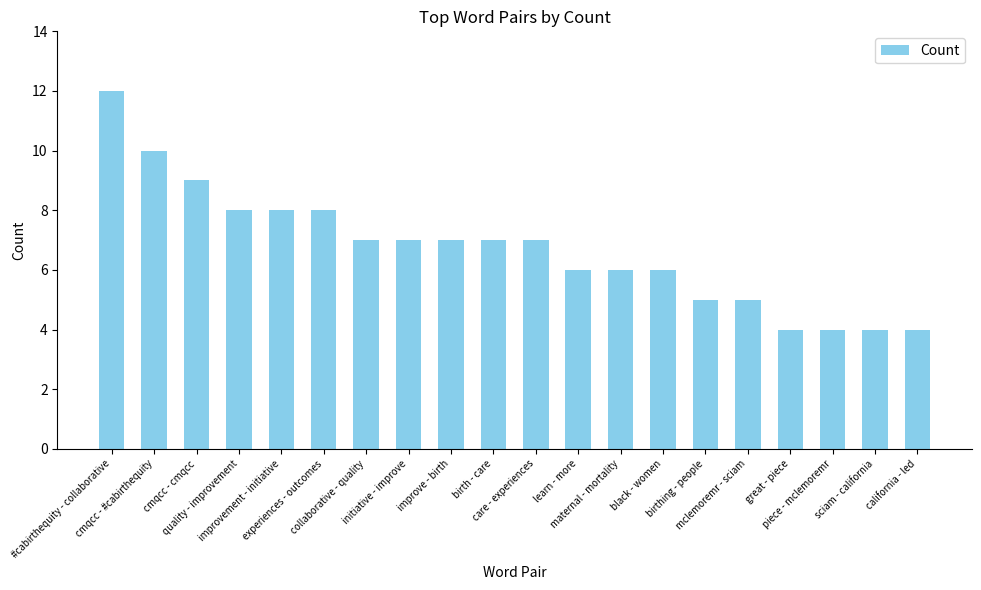

What is the minimum value shown in the chart?

4